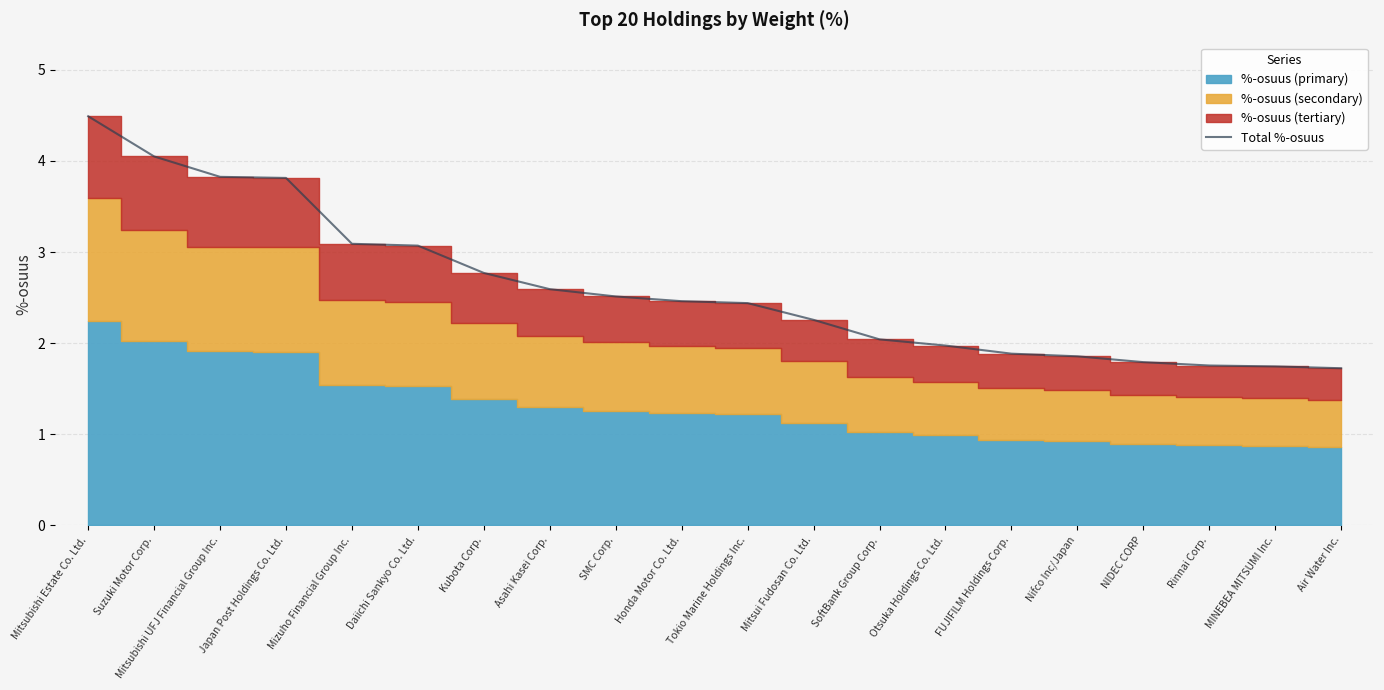

Which label corresponds to the largest value in the chart?

Mitsubishi Estate Co. Ltd.